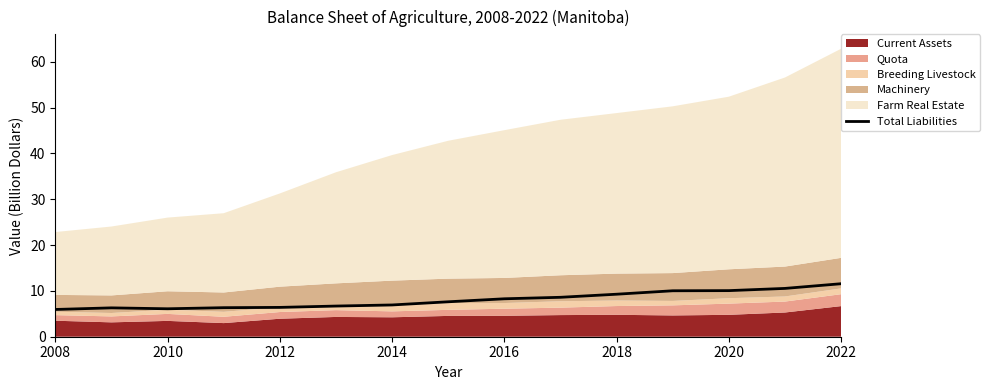

What is the value of the 5th point from the left?

6.4